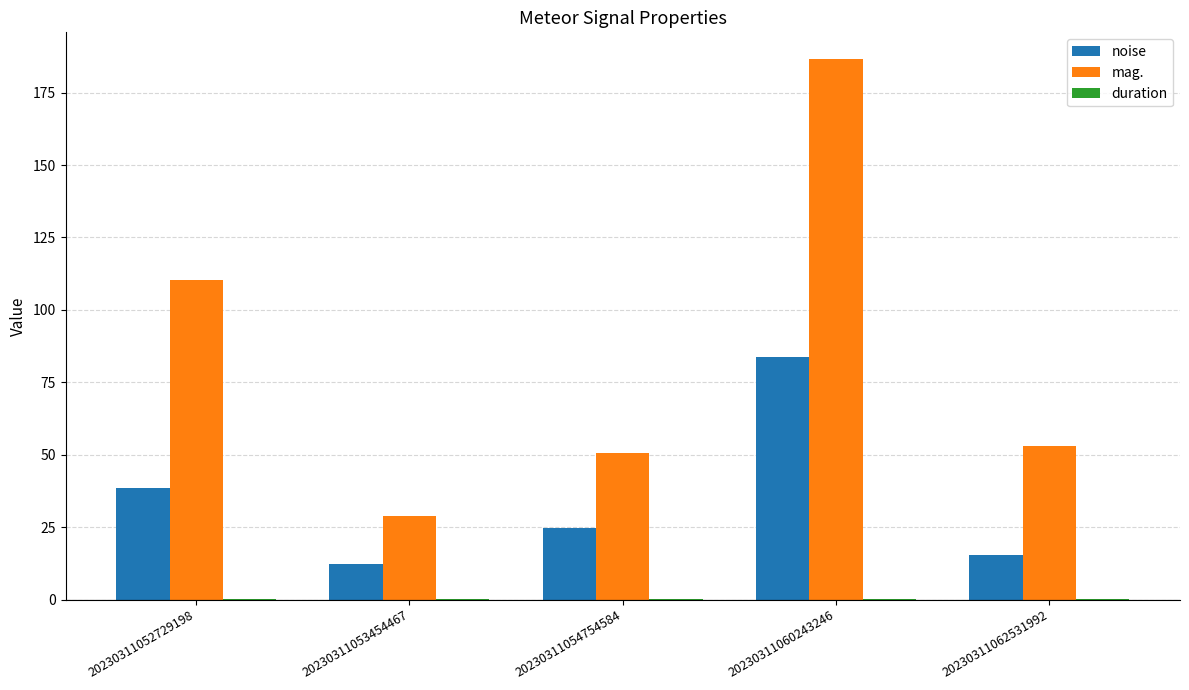

How many groups of bars are there?

5